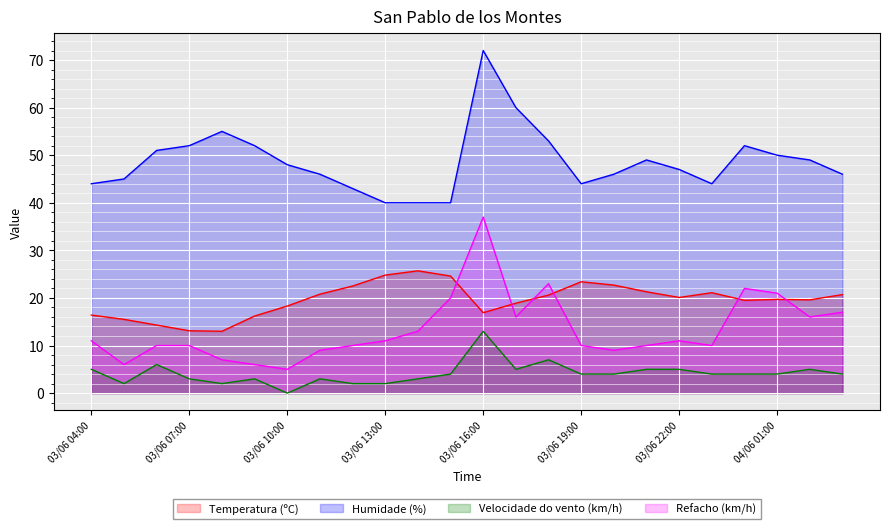

At which category does the chart reach its minimum across all series?

03/06 10:00